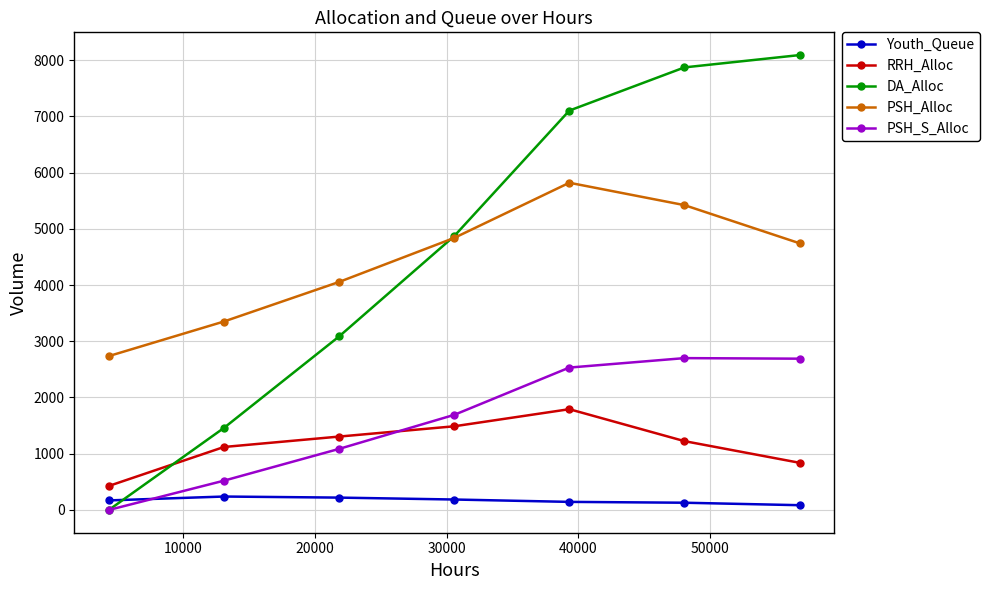

In RRH_Alloc, how many points are higher than both neighbors (excluding endpoints)?

1